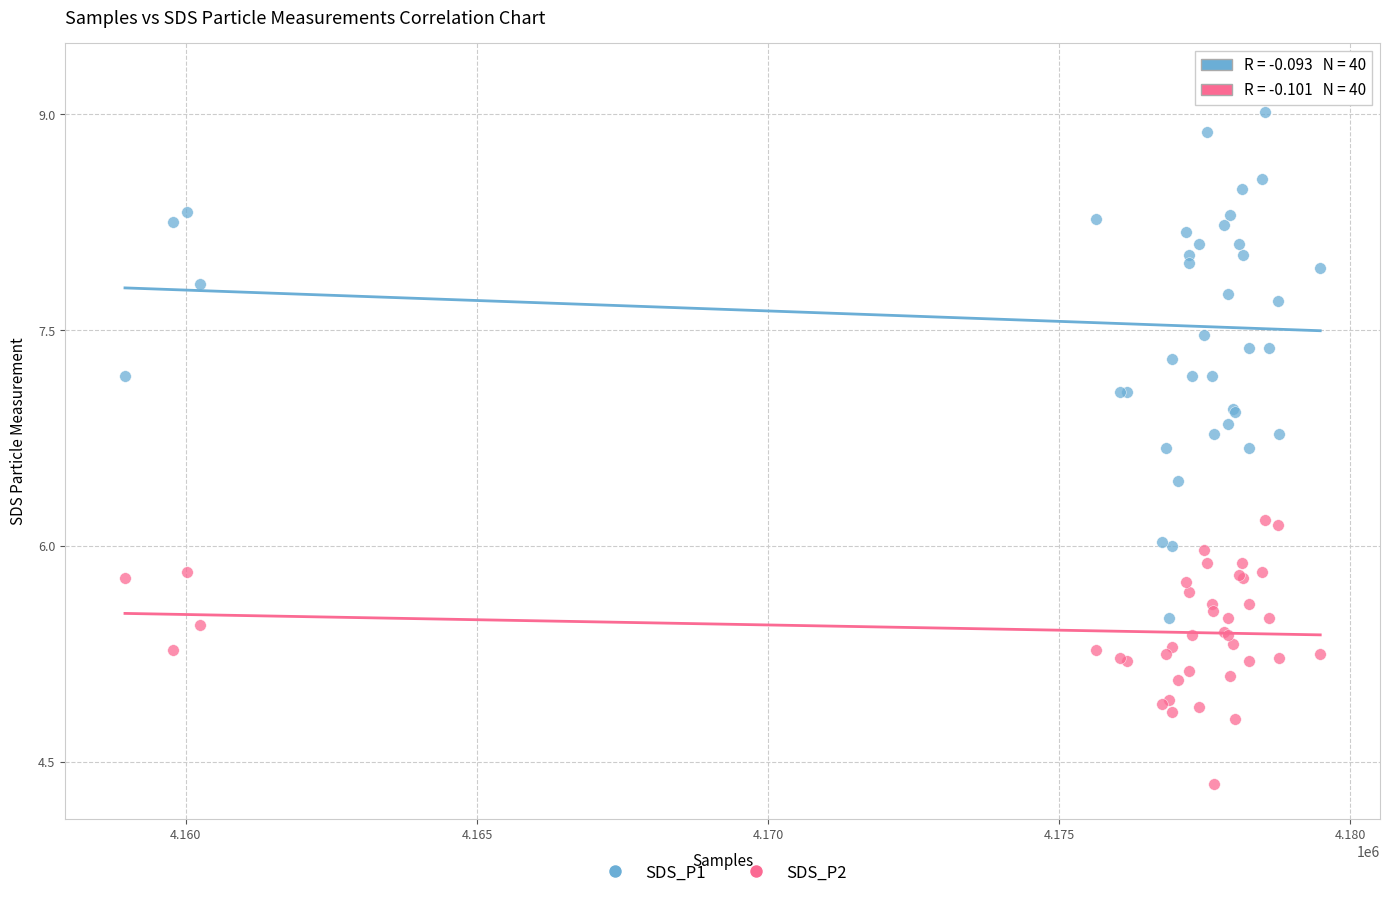

Which series reaches the maximum Y coordinate?

SDS_P1